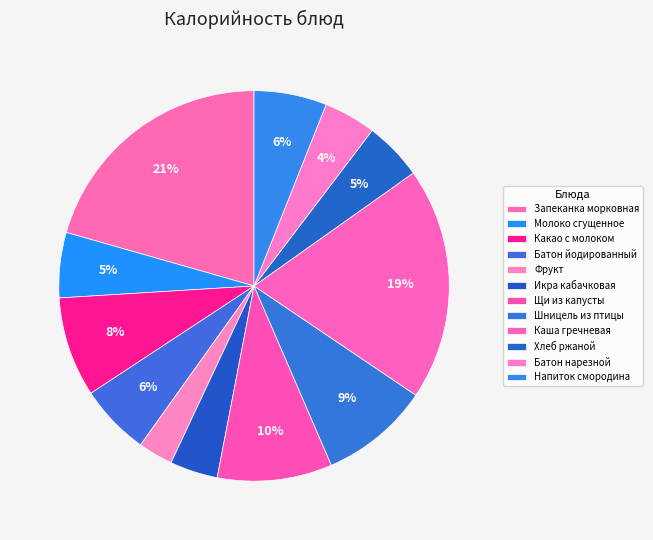

True or false: Какао с молоком accounts for 8% of the total.

True